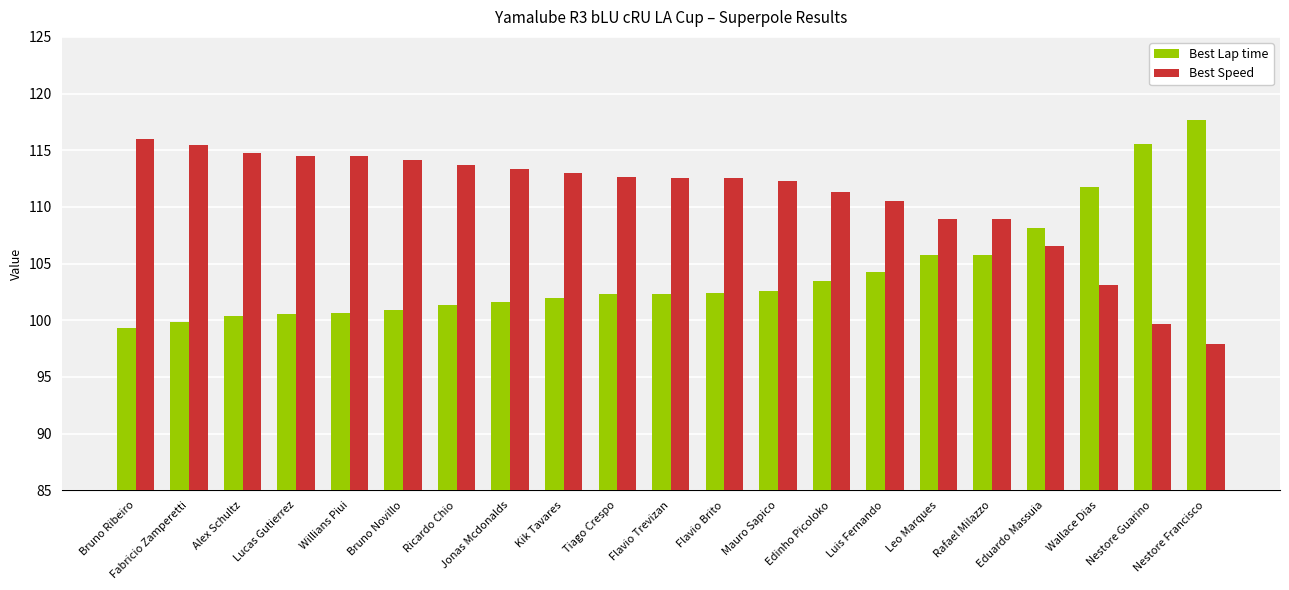

The value of Best Speed at Flavio Brito is 35.9. True or false?

False